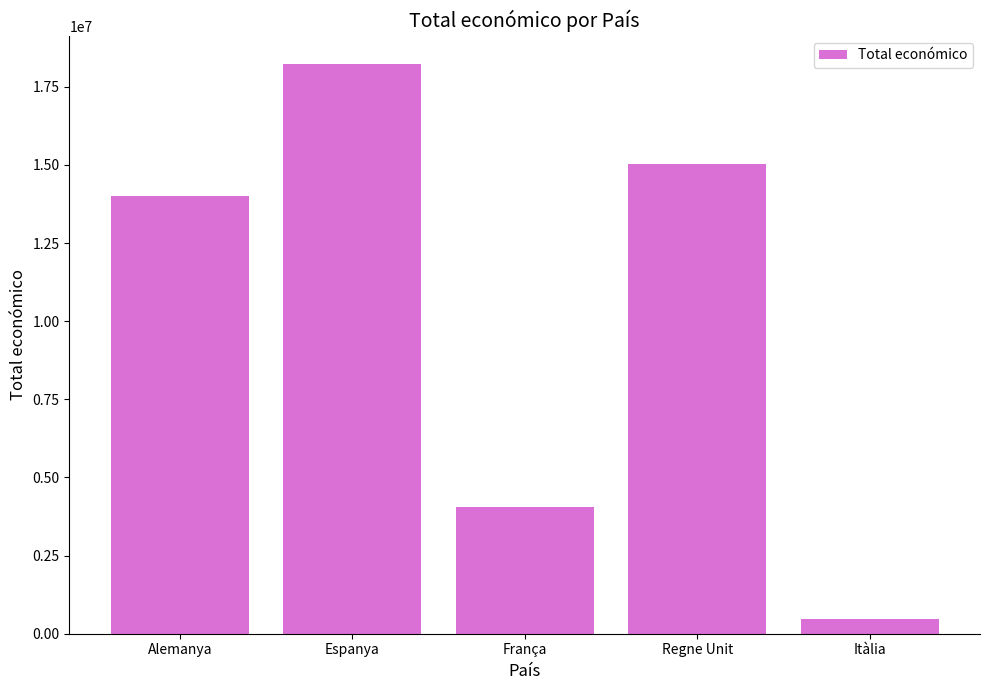

What is the difference between the maximum and minimum values?

17731938